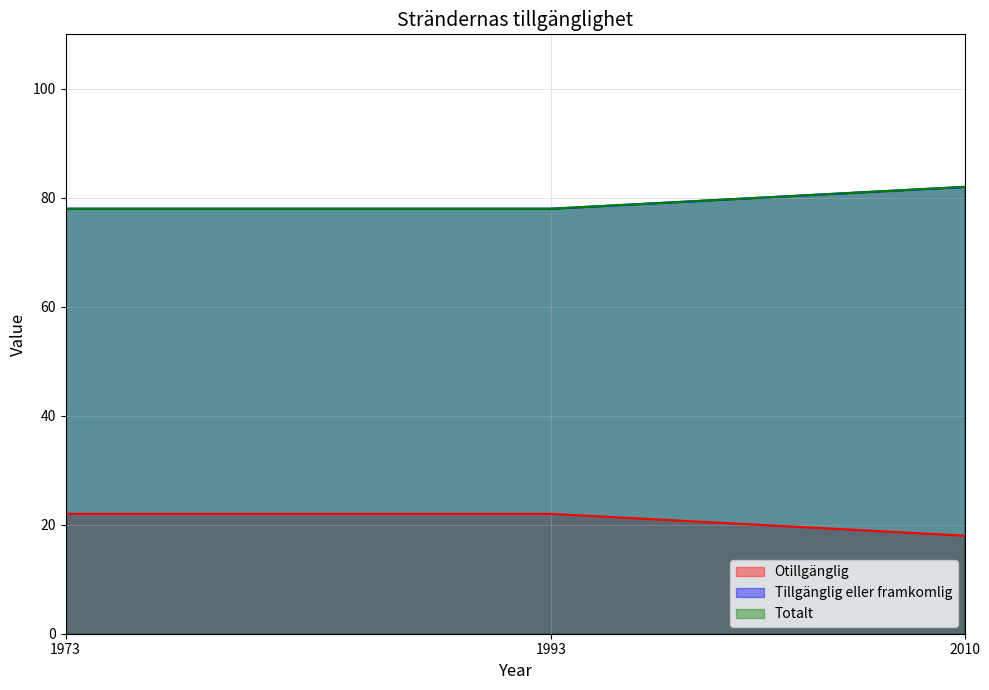

Which series changed the most between 1973 and 2010?

Otillgänglig